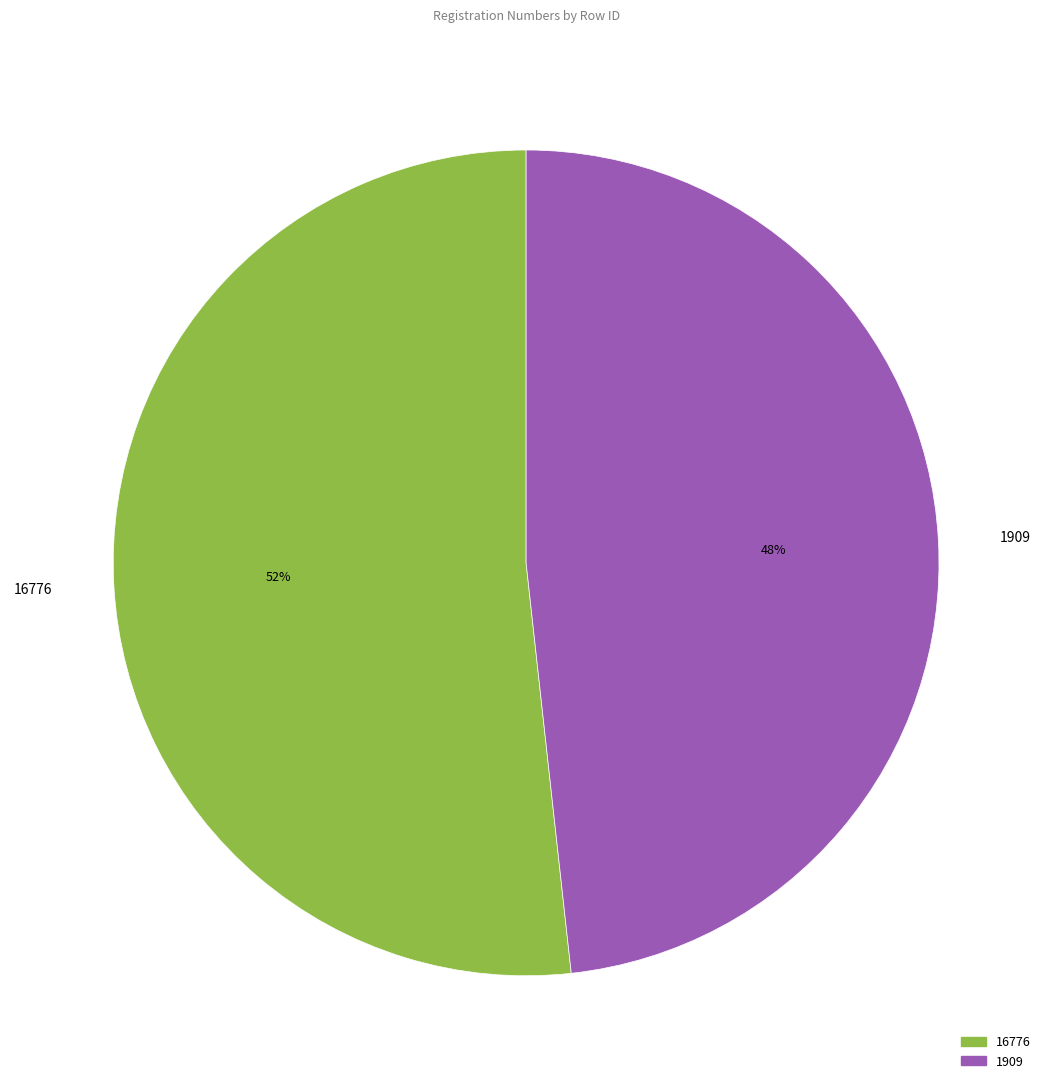

Approximately how many times larger is the value at 1909 compared to 16776?

0.9